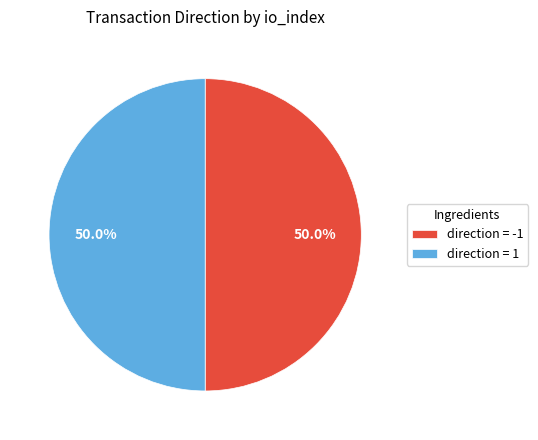

What portion of the pie excludes direction = -1?

50.0%